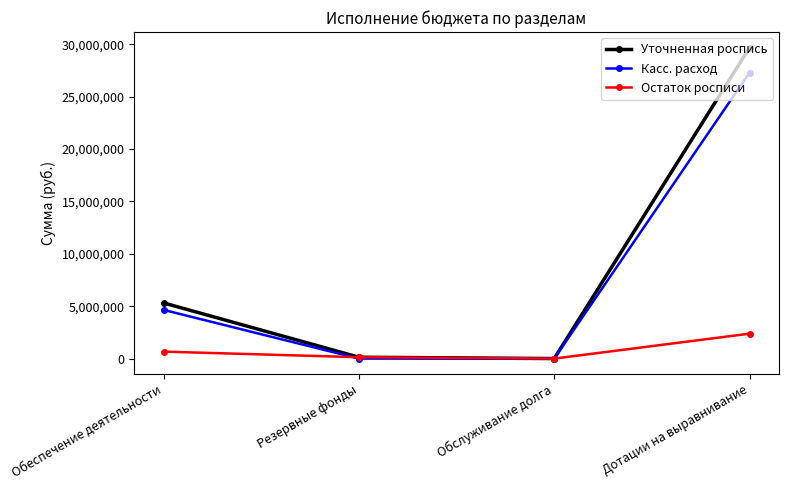

Count the number of categories in the chart.

4